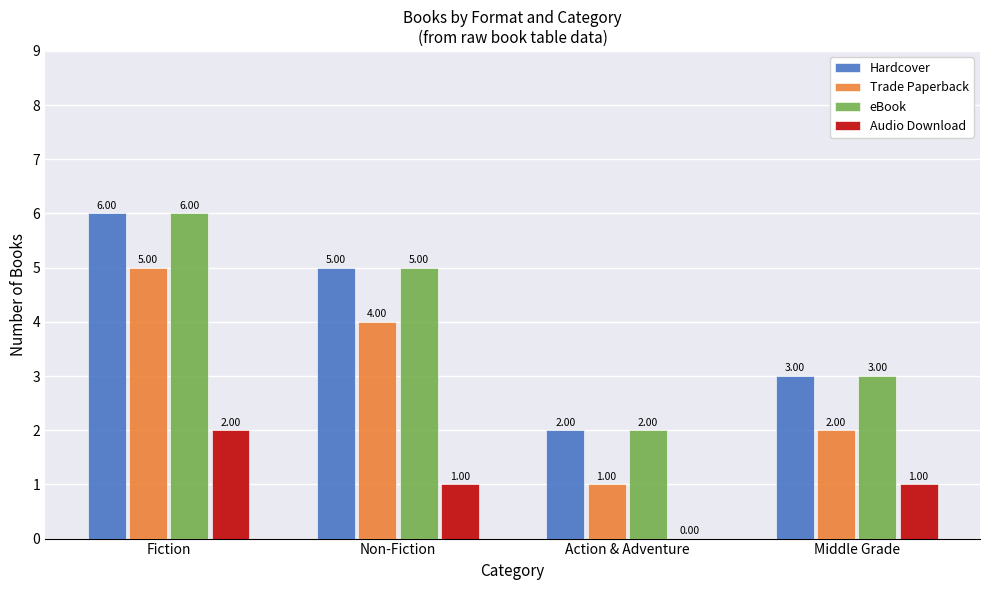

What is the greatest value displayed?

6